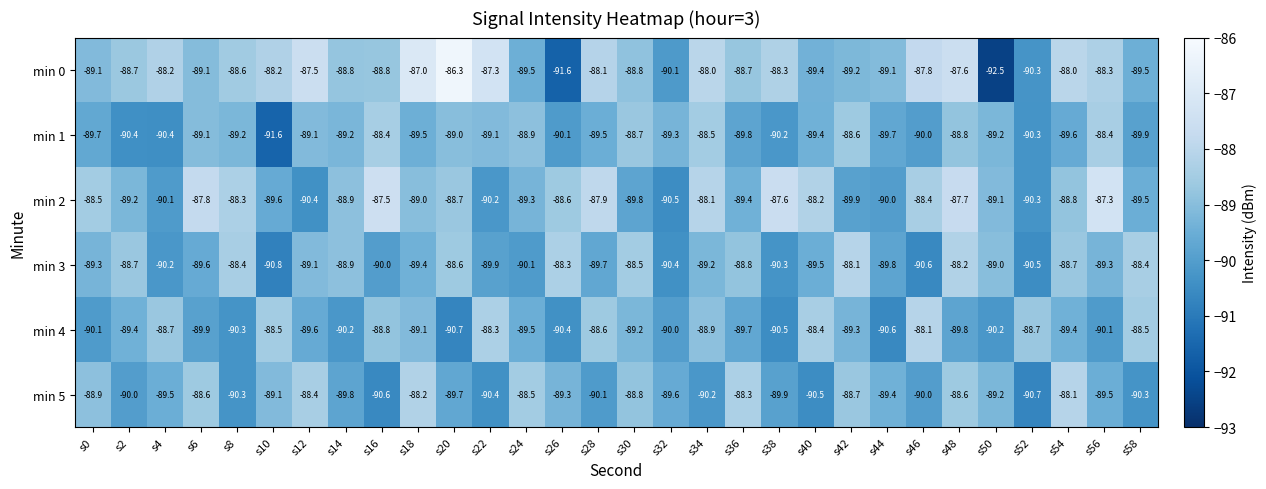

Is it true that min 5 equals -28.8 at s50?

False